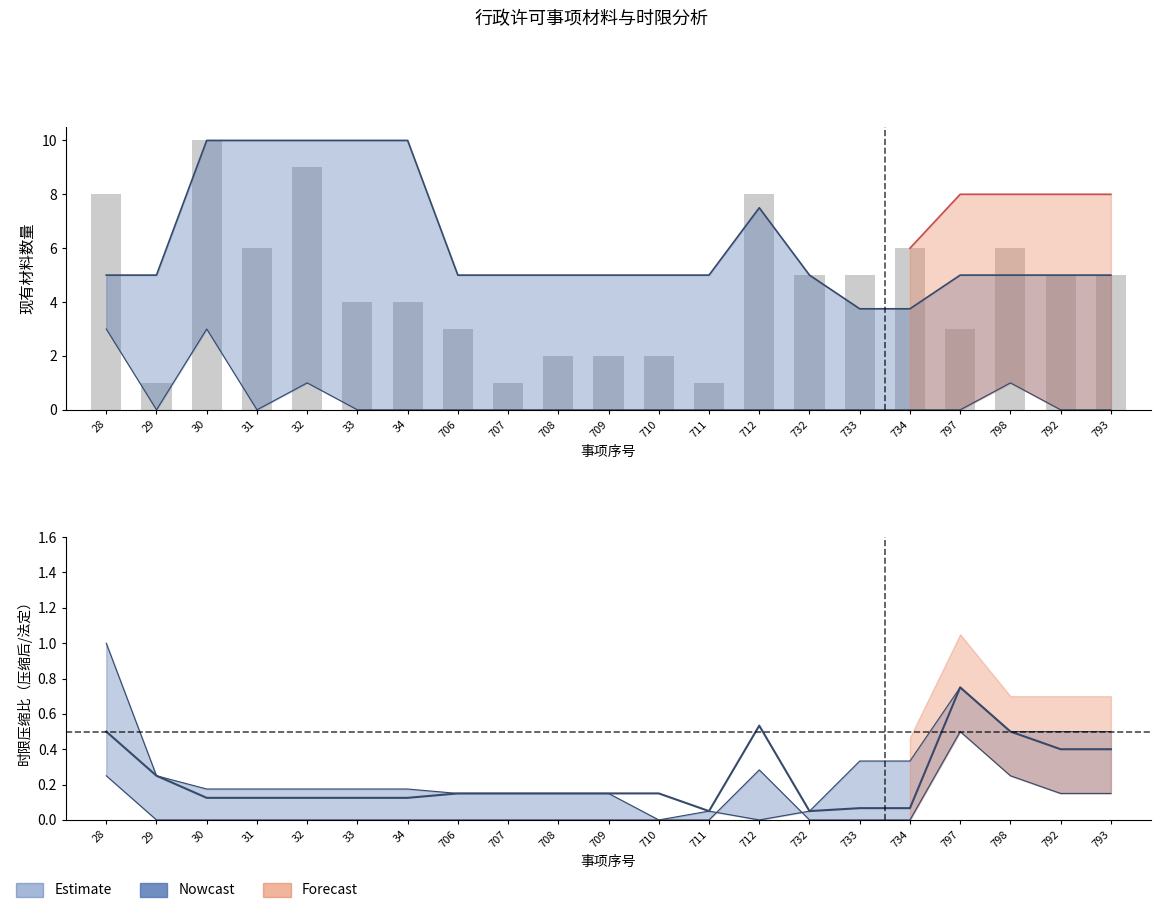

What is the value of the 压缩后时限比 bar at the 15th from the left?

0.1